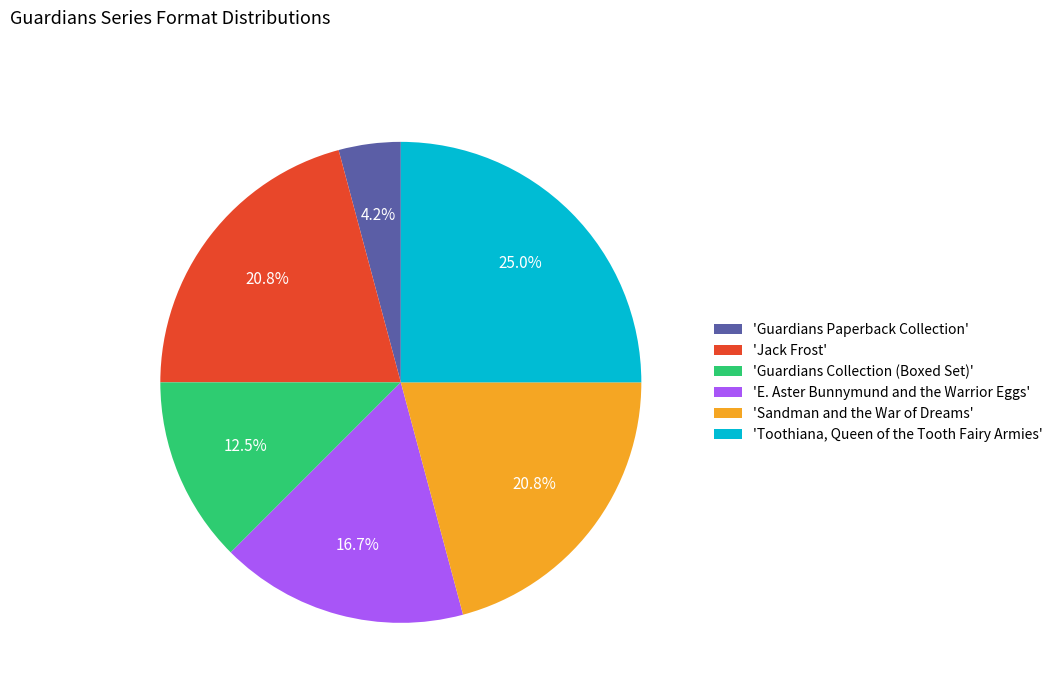

How many slices are in this pie chart?

6